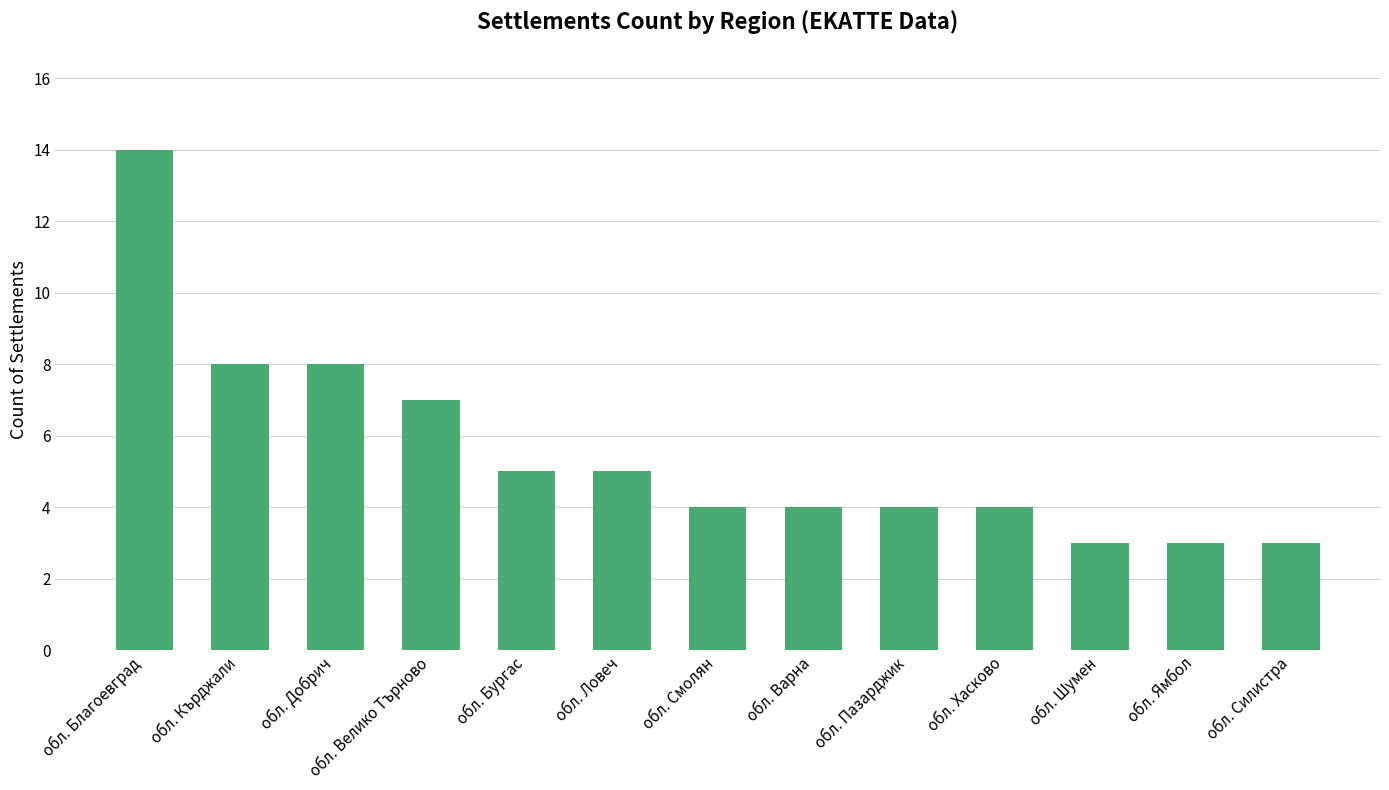

How many series are shown in this chart?

1